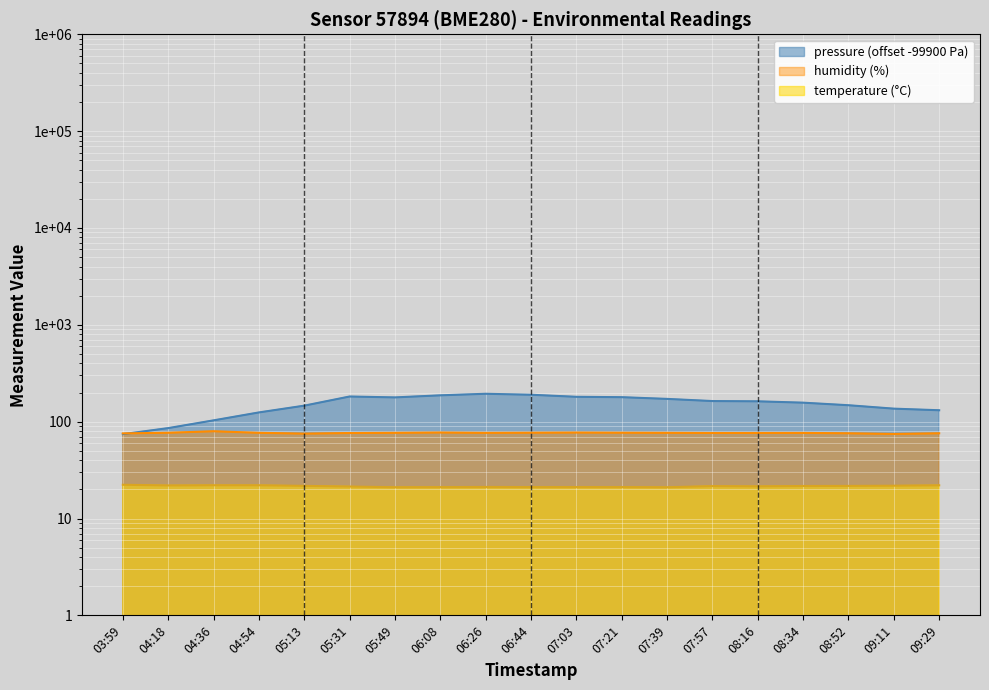

The temperature series shows 37.6 at 05:31. True or false?

False